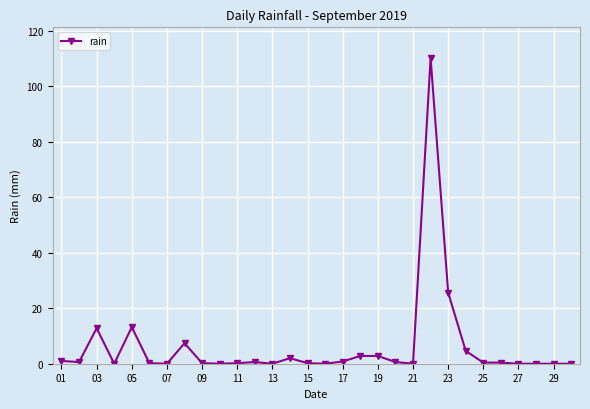

What is the sum of all values?

186.6